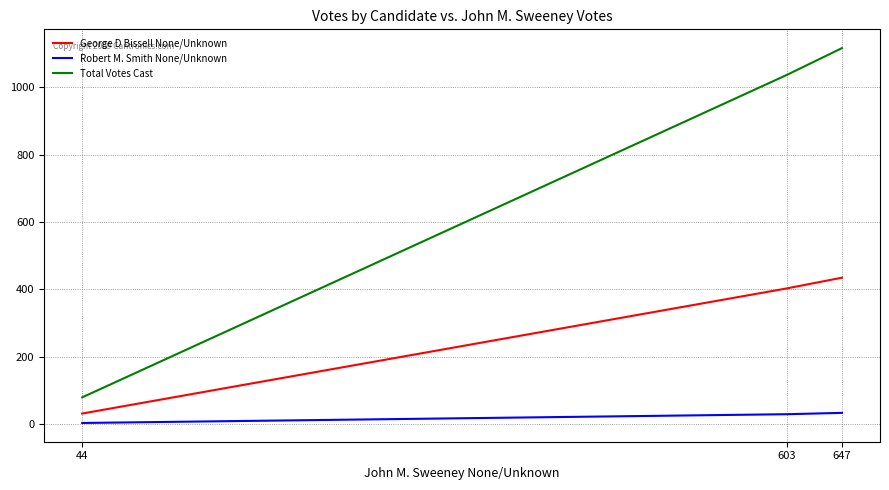

Where is Total Votes Cast nearest to the value 598?

603